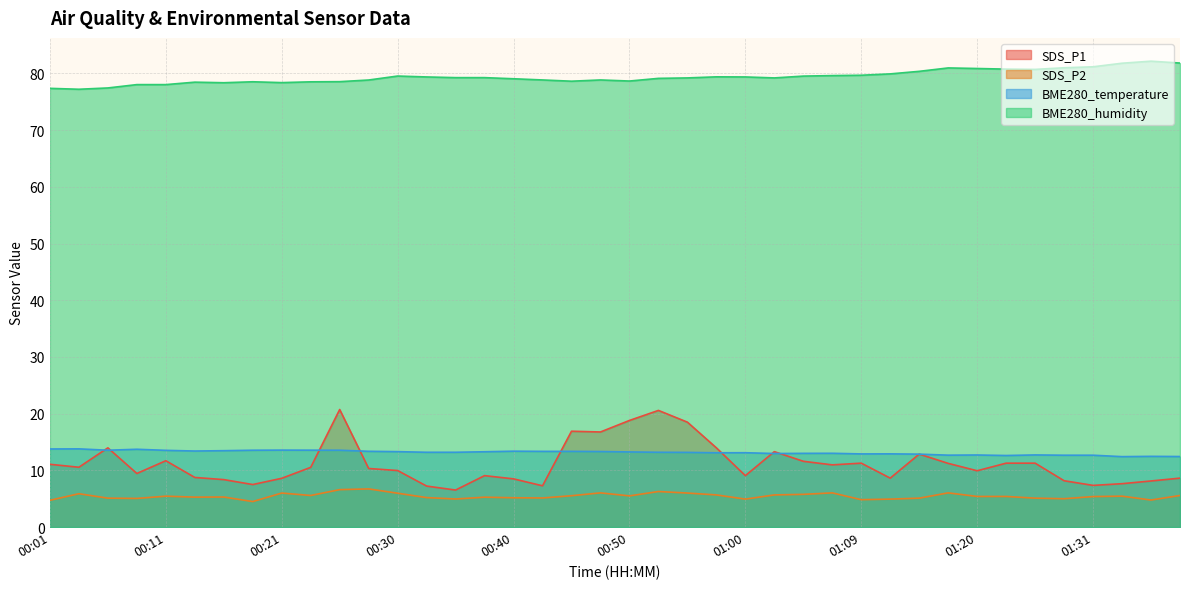

What is the difference between the BME280_humidity values at 00:01 and 01:23?

3.4